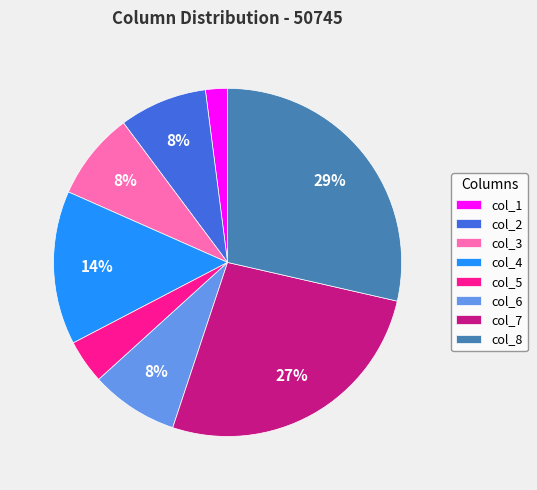

The col_8 slice represents 20% of the pie. True or false?

False